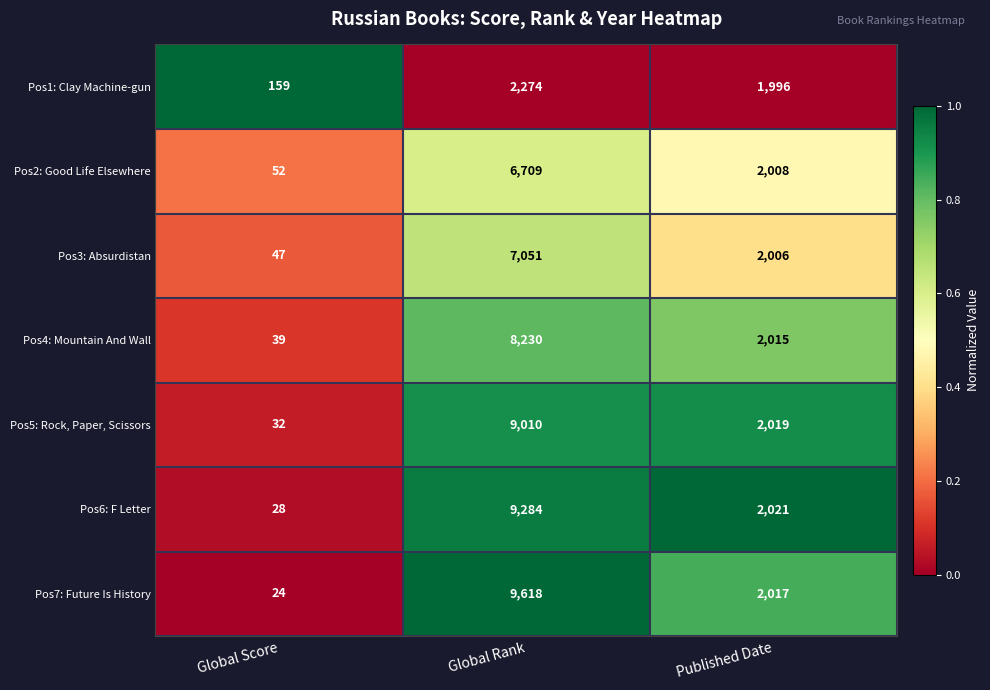

What is the spread (max minus min) of values at Global Score?

135